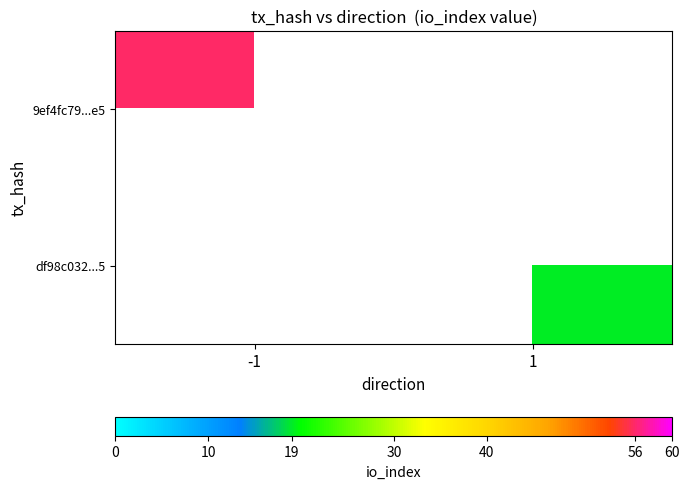

At how many categories does at least one series exceed 47?

1